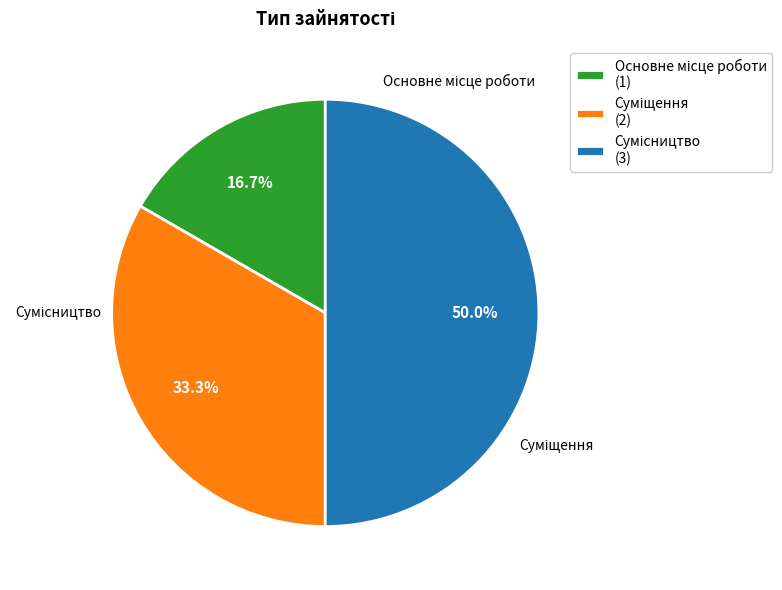

Between Сумісництво and Основне місце роботи, which is larger?

Сумісництво